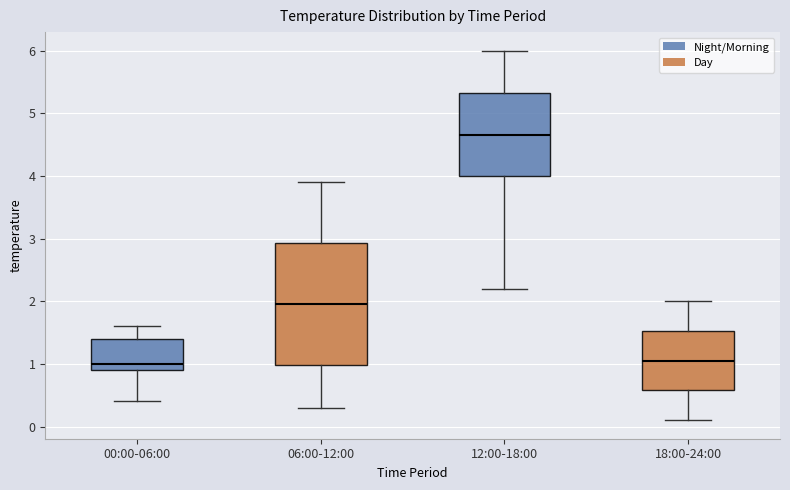

Reading left to right, read every box against the y-axis: the position of its median line, the range the box covers, and the ends of its whiskers. The values are not printed on the chart, so give them approximately, as read against the axis.

00:00-06:00: median 1.0, box 0.9 to 1.4, whiskers 0.4 to 1.6
06:00-12:00: median 2.0, box 1.0 to 2.9, whiskers 0.3 to 3.9
12:00-18:00: median 4.7, box 4.0 to 5.3, whiskers 2.2 to 6.0
18:00-24:00: median 1.1, box 0.6 to 1.5, whiskers 0.1 to 2.0